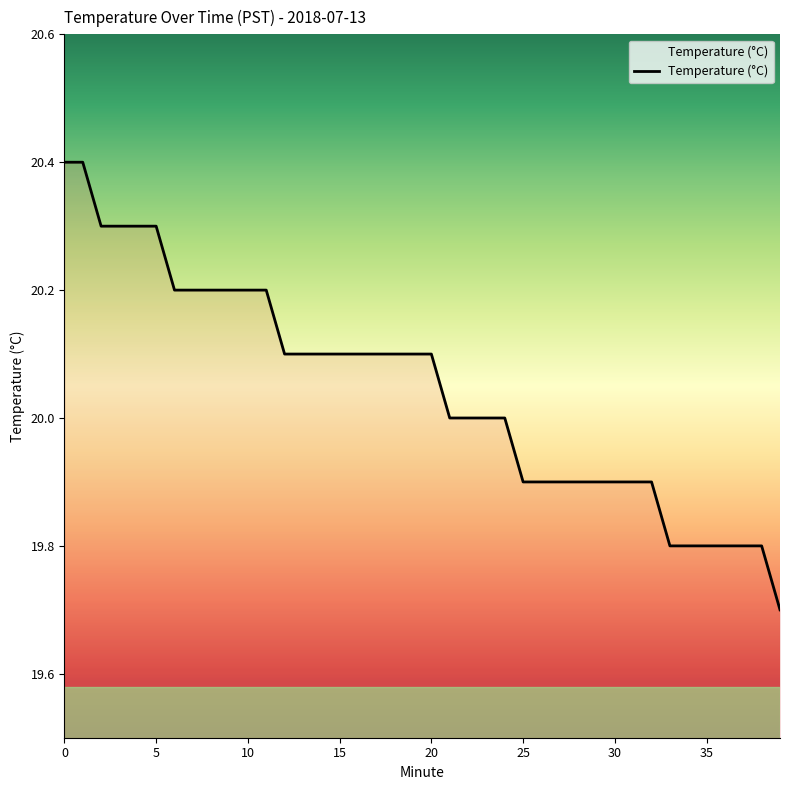

What is the greatest value displayed?

20.4